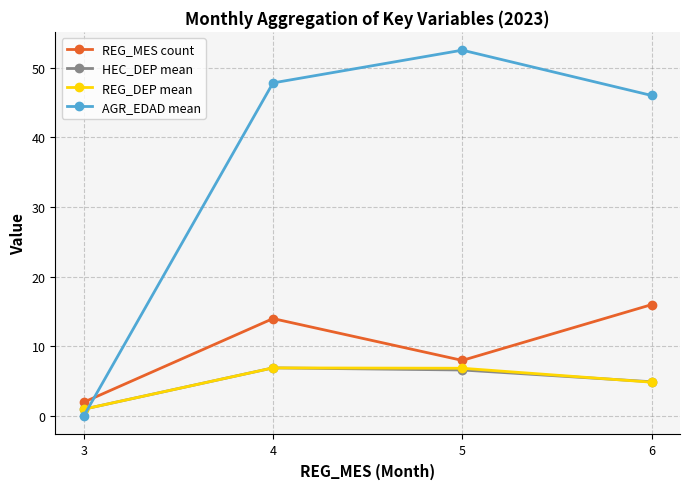

Between 3 and 6, which series saw the biggest shift?

AGR_EDAD mean